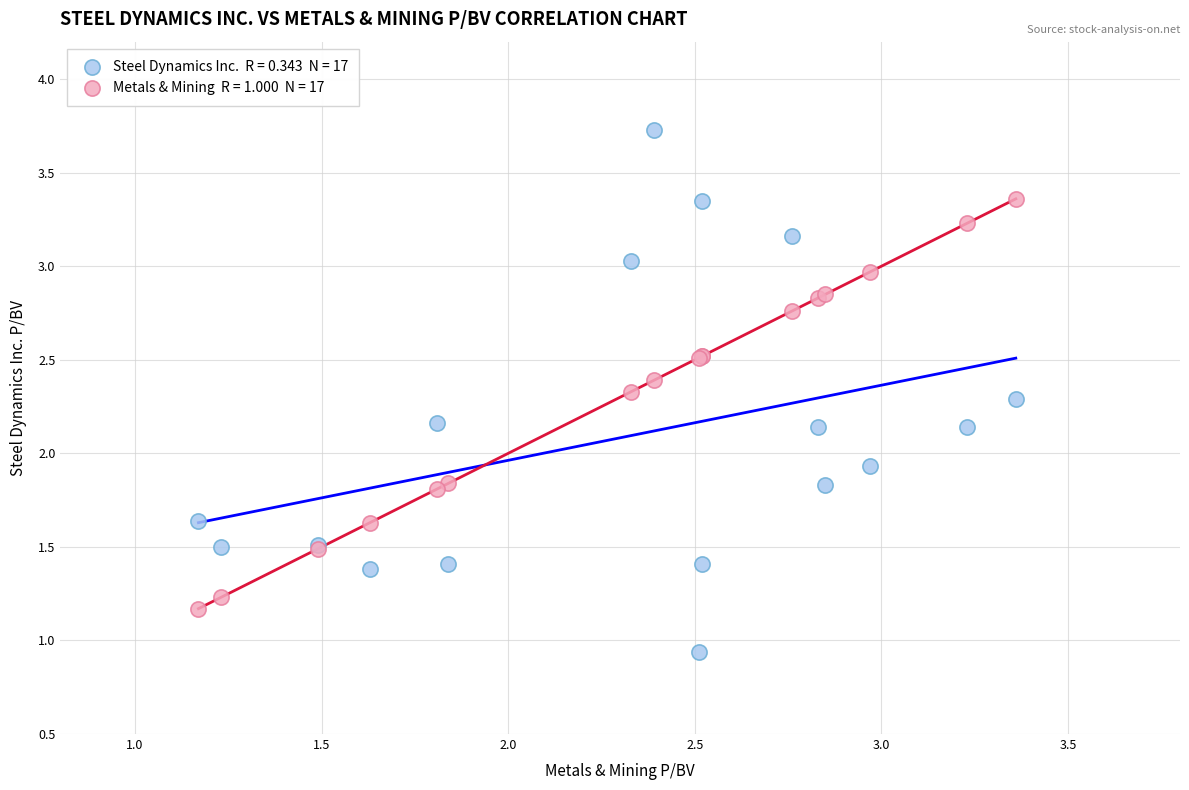

Across all series, what Y value is closest to 2?

1.9